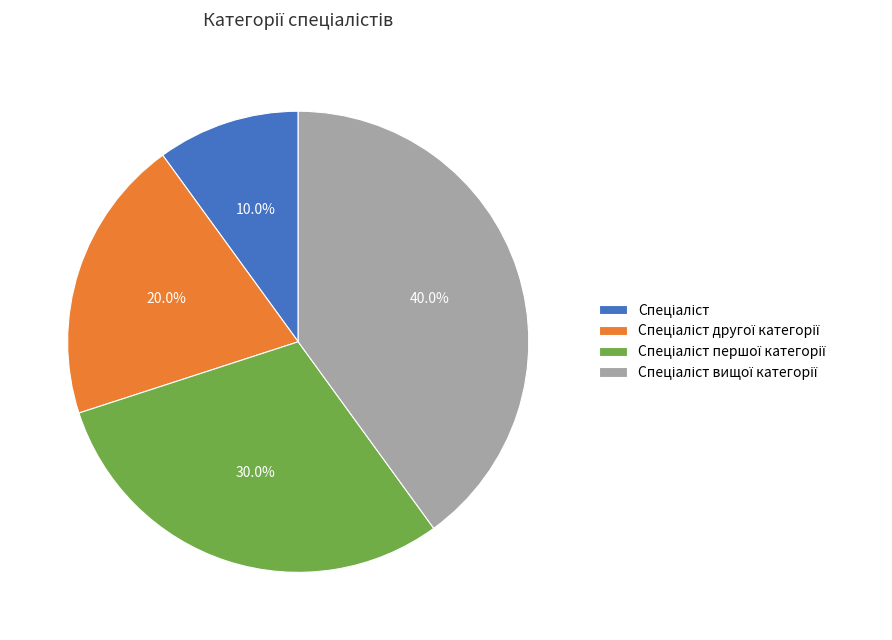

Does any single category account for the majority?

No